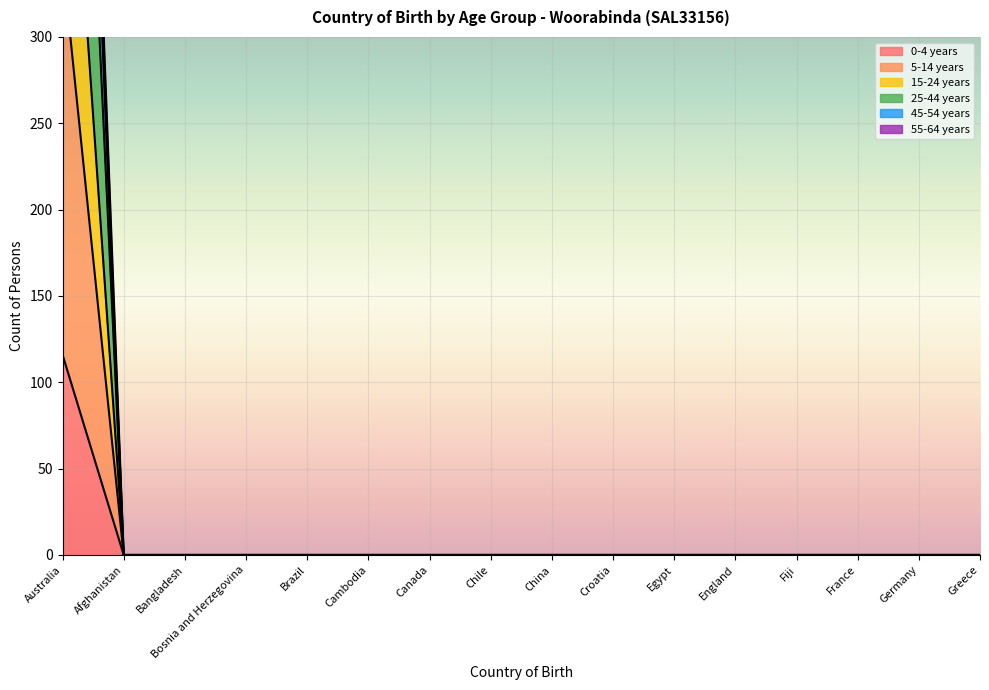

What position from the left is Chile?

8